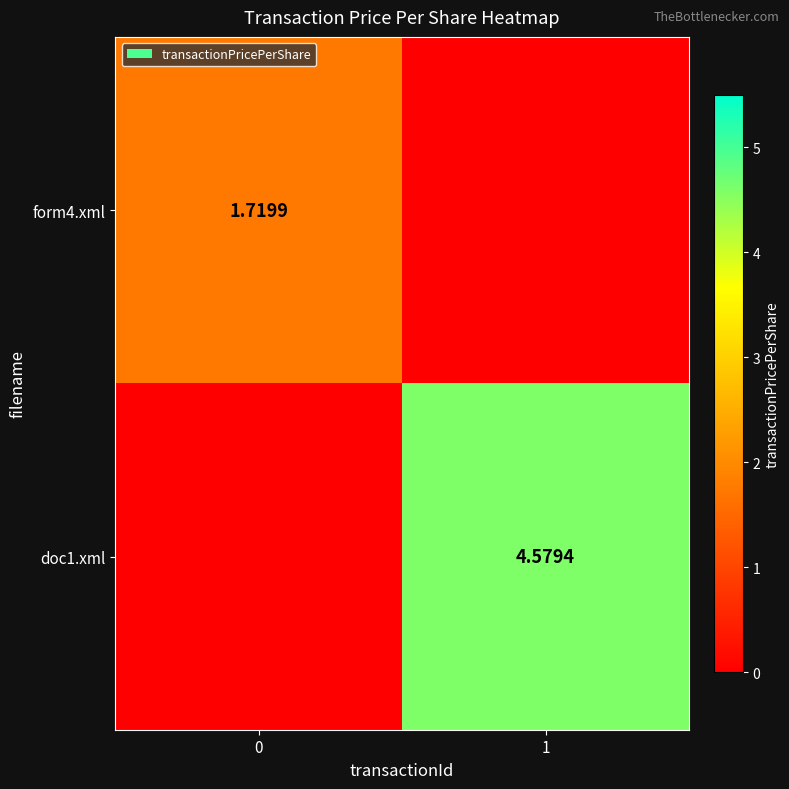

Which series has the largest range (max minus min)?

doc1.xml